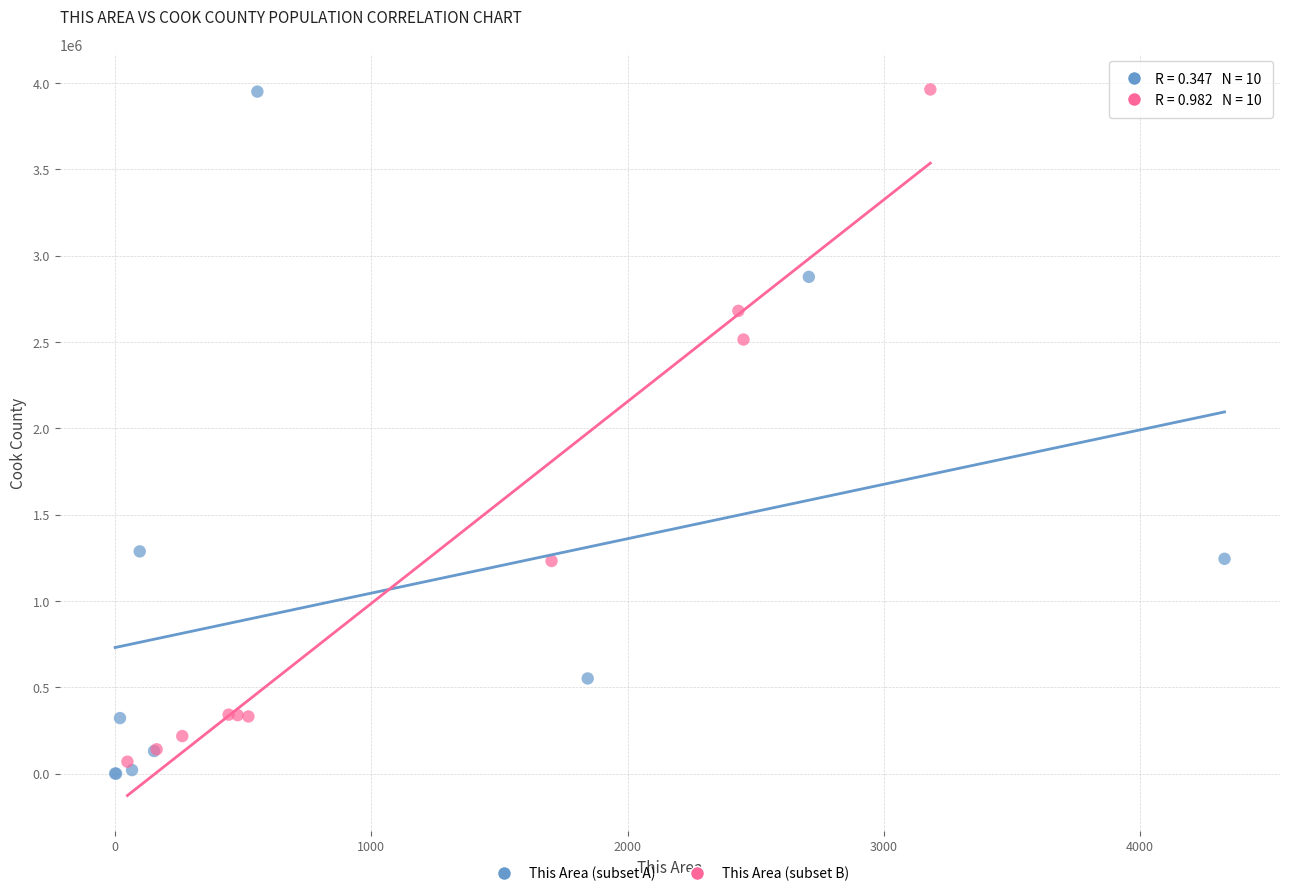

What are all the series names shown in the legend?

This Area (subset A), This Area (subset B)